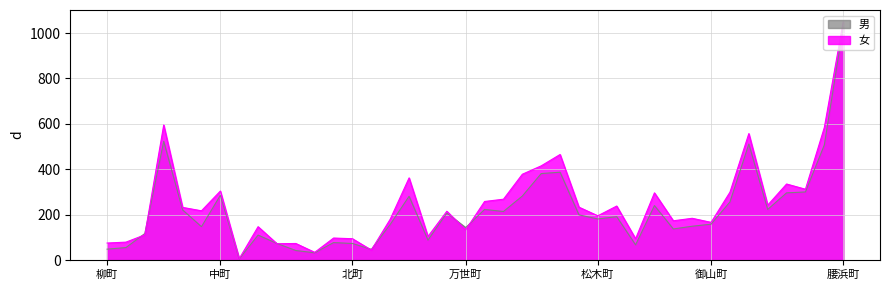

Where do 女 and 男 first cross each other?

御倉町 and 荒町